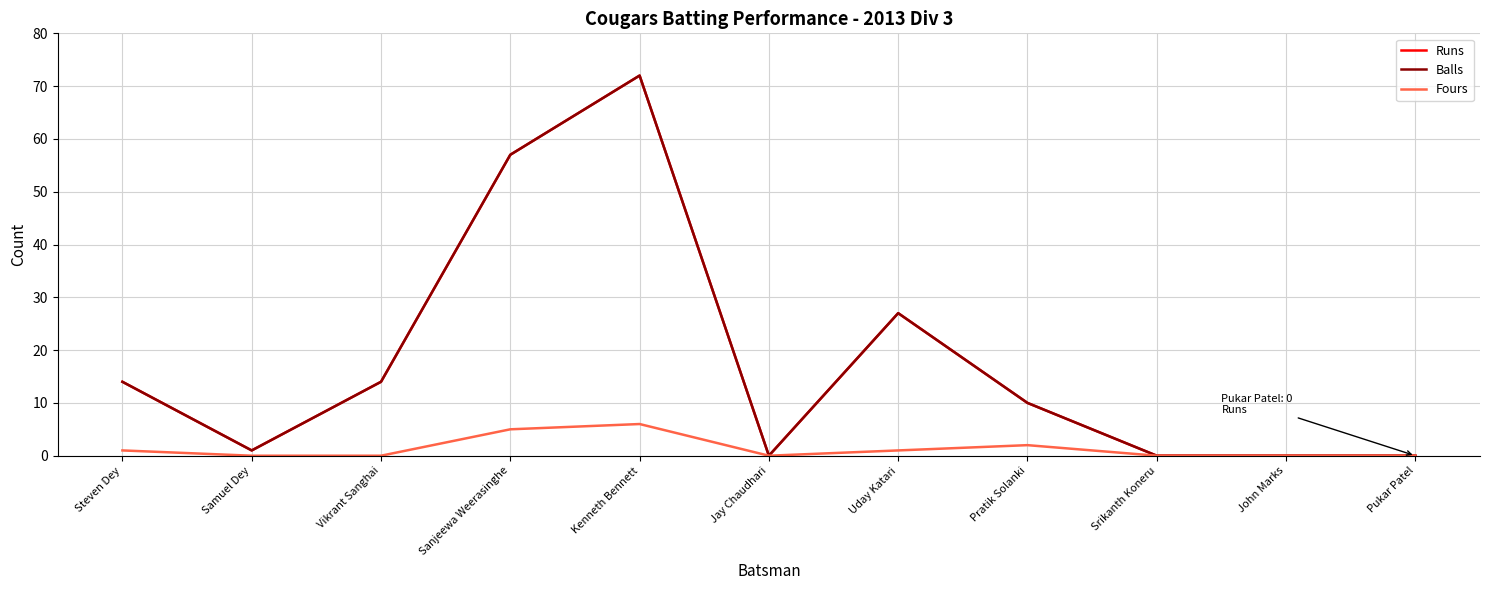

The Balls series shows 78 at Sanjeewa Weerasinghe. True or false?

False